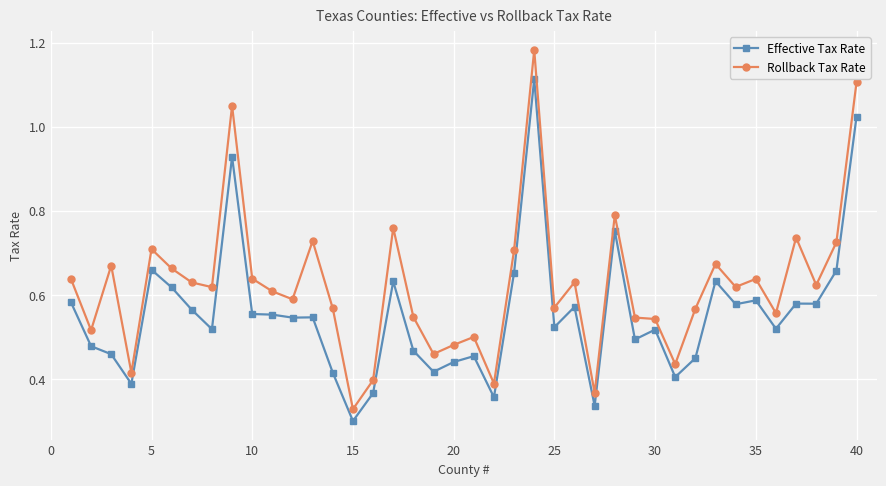

Which series has the largest total across all categories?

Rollback Tax Rate